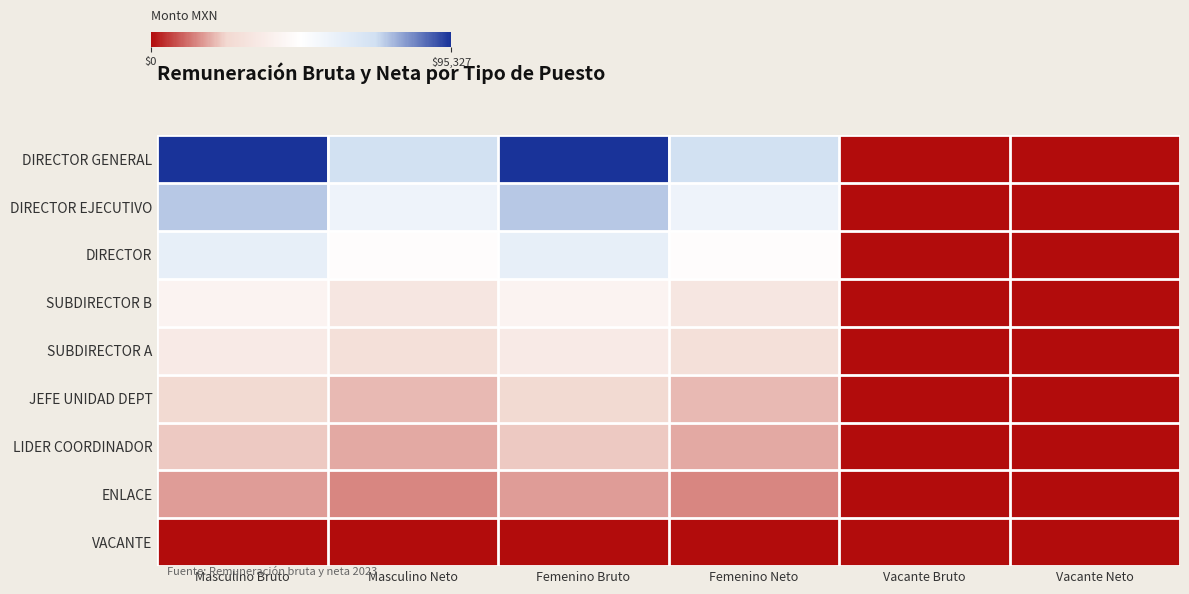

Reading left to right, what are all the values shown in this chart?

DIRECTOR GENERAL: Masculino Bruto=95327	Masculino Neto=70666	Femenino Bruto=95327	Femenino Neto=70666	Vacante Bruto=0	Vacante Neto=0
DIRECTOR EJECUTIVO: Masculino Bruto=74482	Masculino Neto=56275	Femenino Bruto=74482	Femenino Neto=56275	Vacante Bruto=0	Vacante Neto=0
DIRECTOR: Masculino Bruto=59687	Masculino Neto=46244	Femenino Bruto=59687	Femenino Neto=46244	Vacante Bruto=0	Vacante Neto=0
SUBDIRECTOR B: Masculino Bruto=40800	Masculino Neto=32701	Femenino Bruto=40800	Femenino Neto=32701	Vacante Bruto=0	Vacante Neto=0
SUBDIRECTOR A: Masculino Bruto=35248	Masculino Neto=28527	Femenino Bruto=35248	Femenino Neto=28527	Vacante Bruto=0	Vacante Neto=0
JEFE UNIDAD DEPT: Masculino Bruto=24672	Masculino Neto=20385	Femenino Bruto=24672	Femenino Neto=20385	Vacante Bruto=0	Vacante Neto=0
LIDER COORDINADOR: Masculino Bruto=22102	Masculino Neto=18376	Femenino Bruto=22102	Femenino Neto=18376	Vacante Bruto=0	Vacante Neto=0
ENLACE: Masculino Bruto=16912	Masculino Neto=14376	Femenino Bruto=16912	Femenino Neto=14376	Vacante Bruto=0	Vacante Neto=0
VACANTE: Masculino Bruto=0	Masculino Neto=0	Femenino Bruto=0	Femenino Neto=0	Vacante Bruto=0	Vacante Neto=0